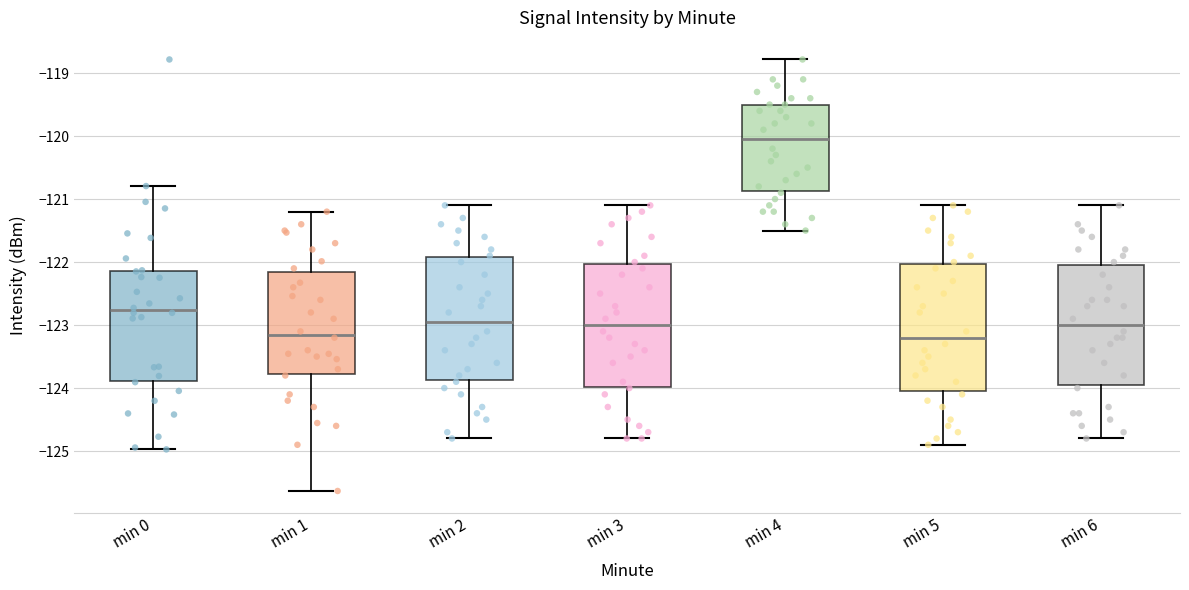

Reading left to right, read every box against the y-axis: the position of its median line, the range the box covers, and the ends of its whiskers. The values are not printed on the chart, so give them approximately, as read against the axis.

min 0: median -122.8, box -123.9 to -122.1, whiskers -125.0 to -120.8
min 1: median -123.1, box -123.8 to -122.2, whiskers -125.6 to -121.2
min 2: median -122.9, box -123.9 to -121.9, whiskers -124.8 to -121.1
min 3: median -123.0, box -124.0 to -122.0, whiskers -124.8 to -121.1
min 4: median -120.0, box -120.9 to -119.5, whiskers -121.5 to -118.8
min 5: median -123.2, box -124.0 to -122.0, whiskers -124.9 to -121.1
min 6: median -123.0, box -123.9 to -122.0, whiskers -124.8 to -121.1